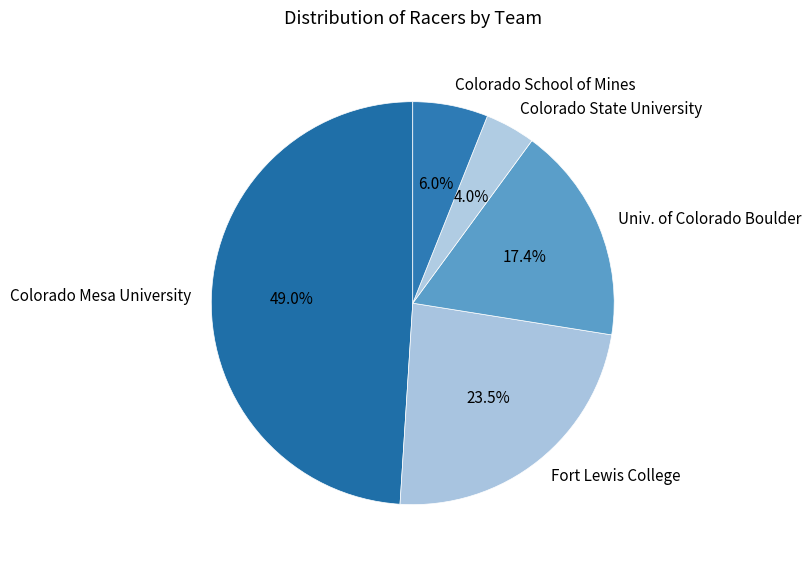

To the nearest percent, what percentage of the pie is Colorado Mesa University?

49%